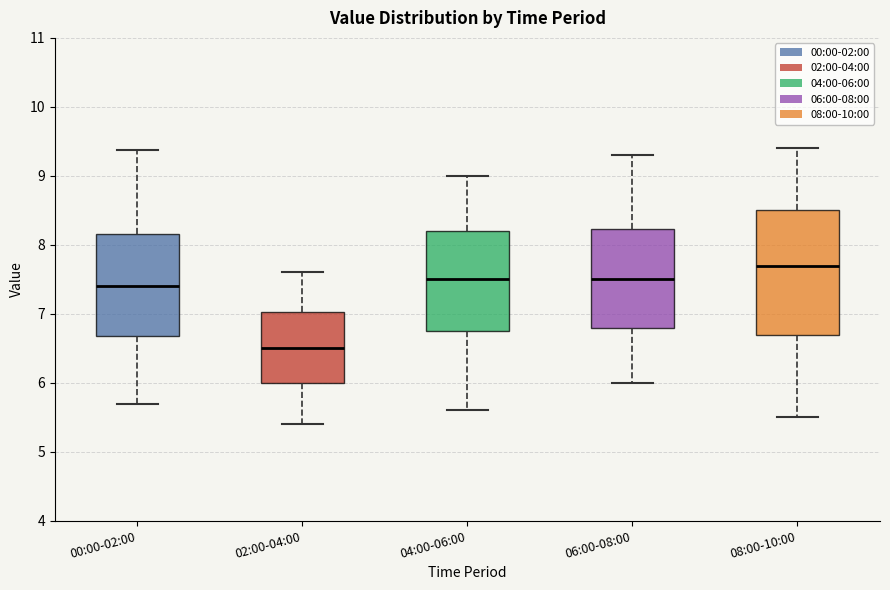

Which box has the highest median line?

08:00-10:00